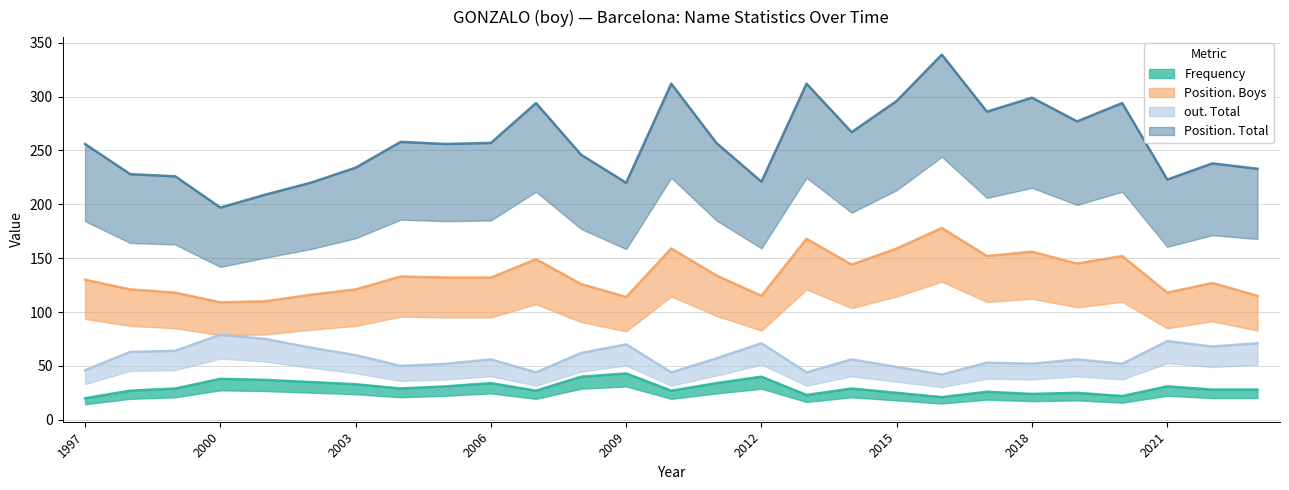

At which category is the sum across all series the highest?

2016